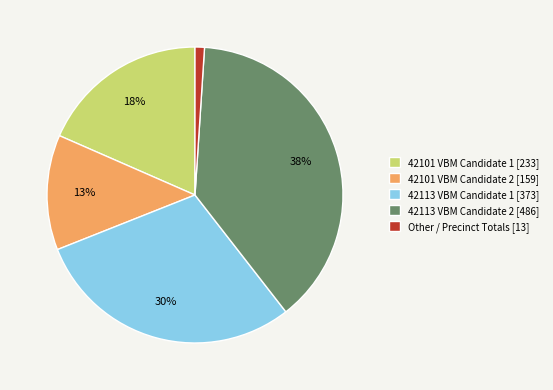

Is it true that 42101 VBM Candidate 2 [159] is 26% of the pie?

False